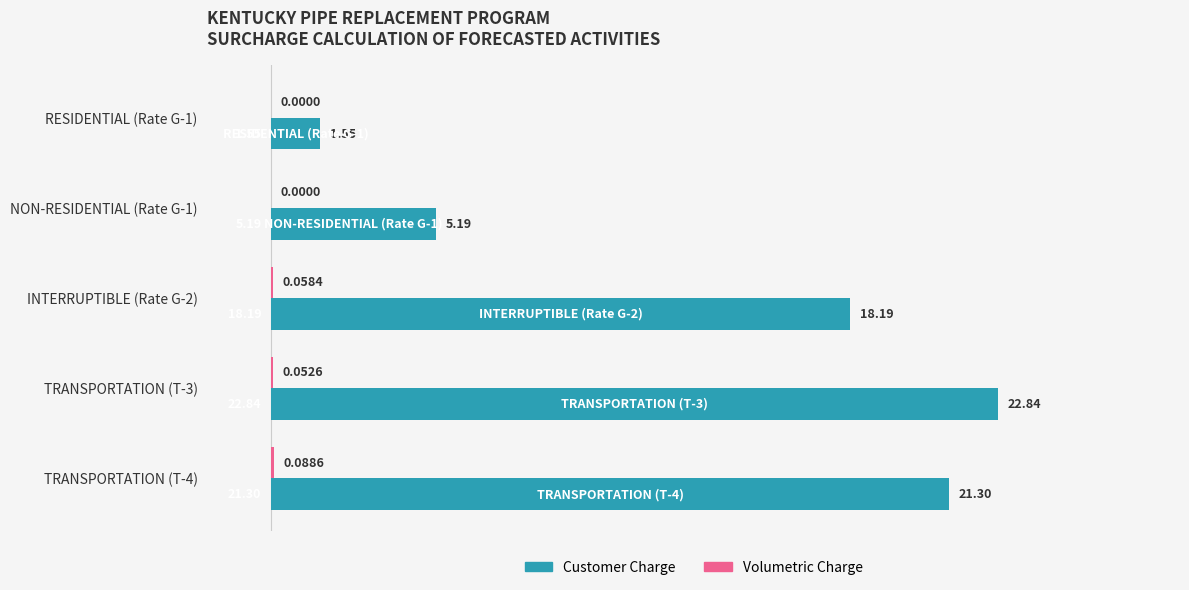

At which category is the sum across all series the highest?

TRANSPORTATION (T-3)